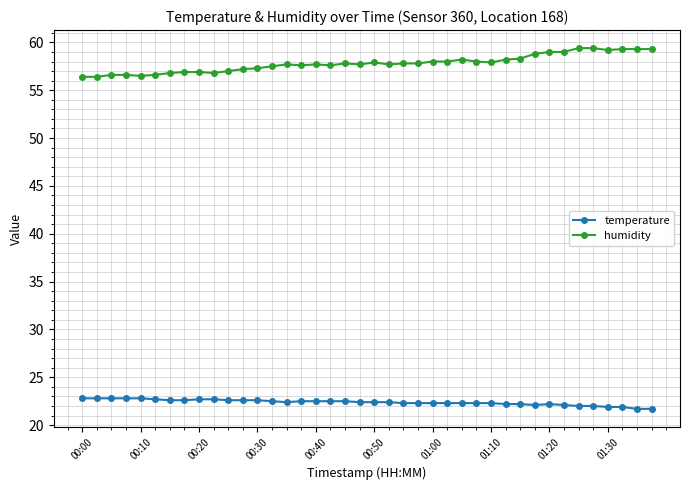

Which series has the largest total across all categories?

humidity